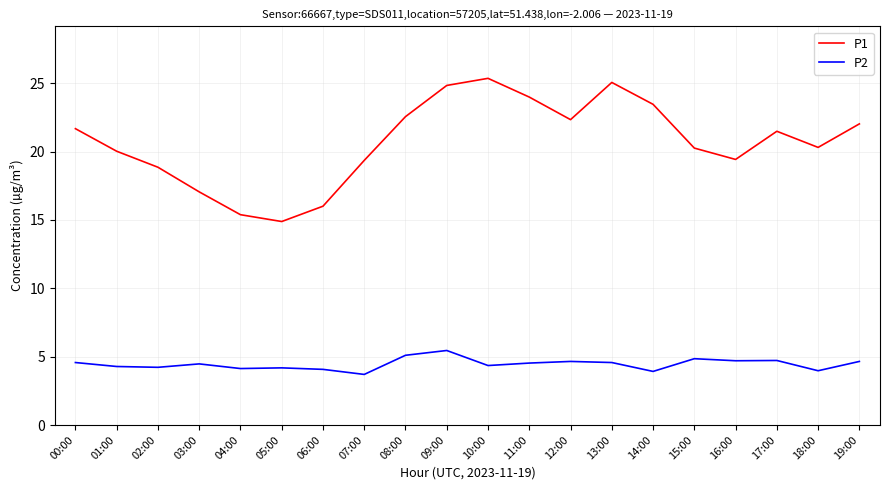

The P1 series shows 35.1 at 18:00. True or false?

False